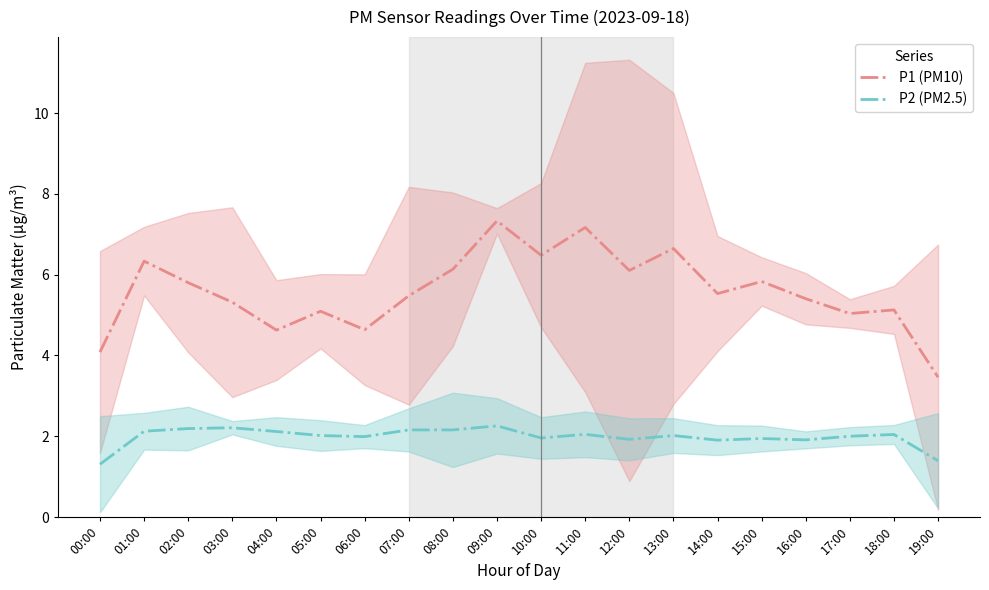

At which category does P2 (PM2.5) reach its first local valley?

06:00